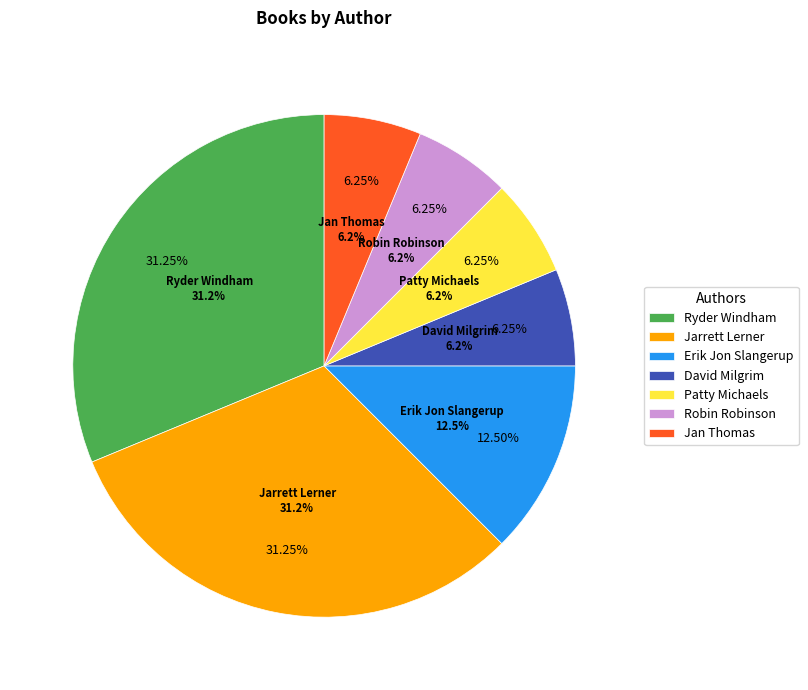

To the nearest percent, what portion does Robin Robinson represent?

6%